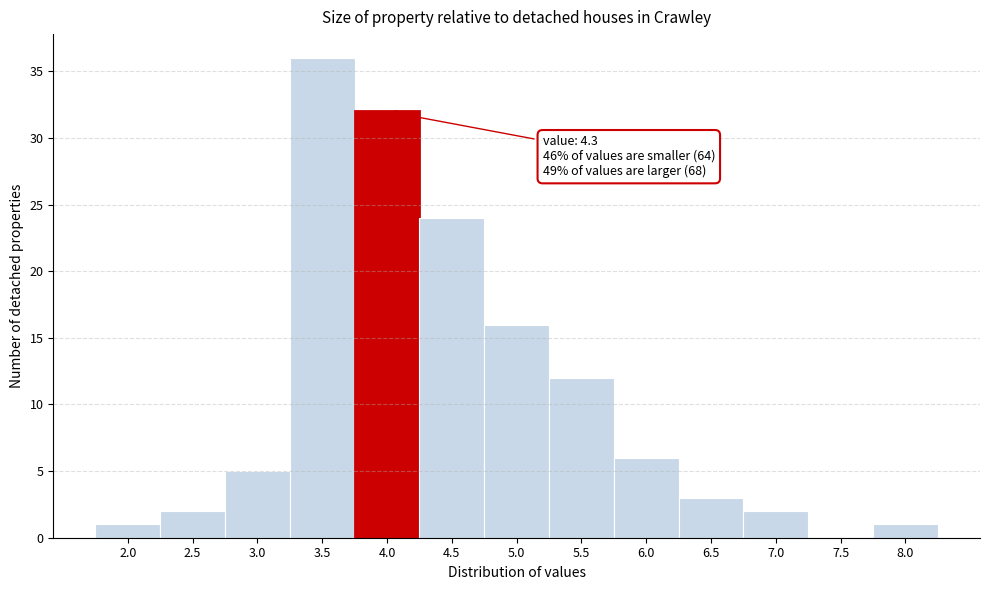

Reading left to right, extract all data points from this chart.

2.0=1	2.5=2	3.0=5	3.5=36	4.0=32	4.5=24	5.0=16	5.5=12	6.0=6	6.5=3	7.0=2	7.5=0	8.0=1